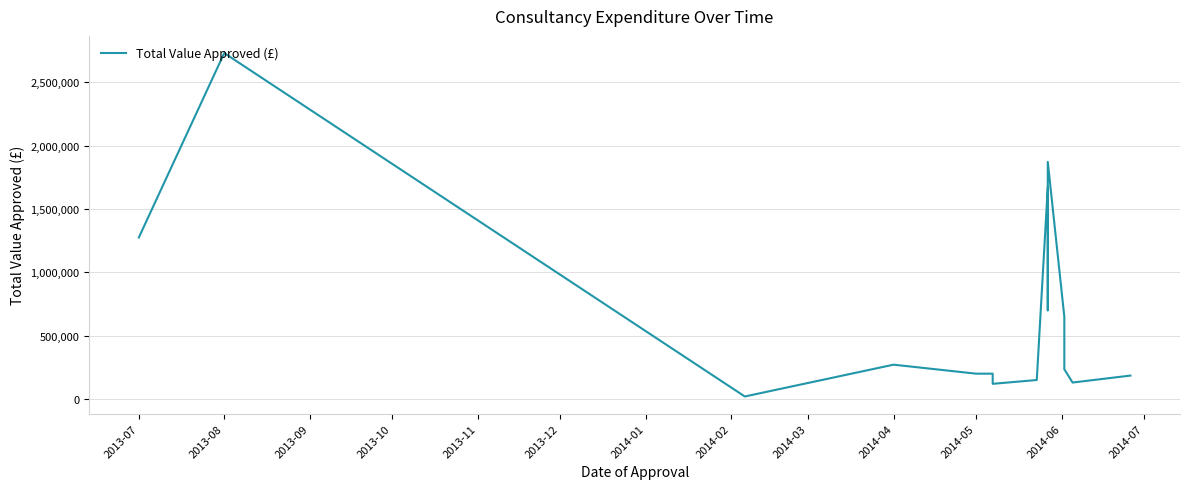

The value at 2013-12 is 287775. True or false?

False